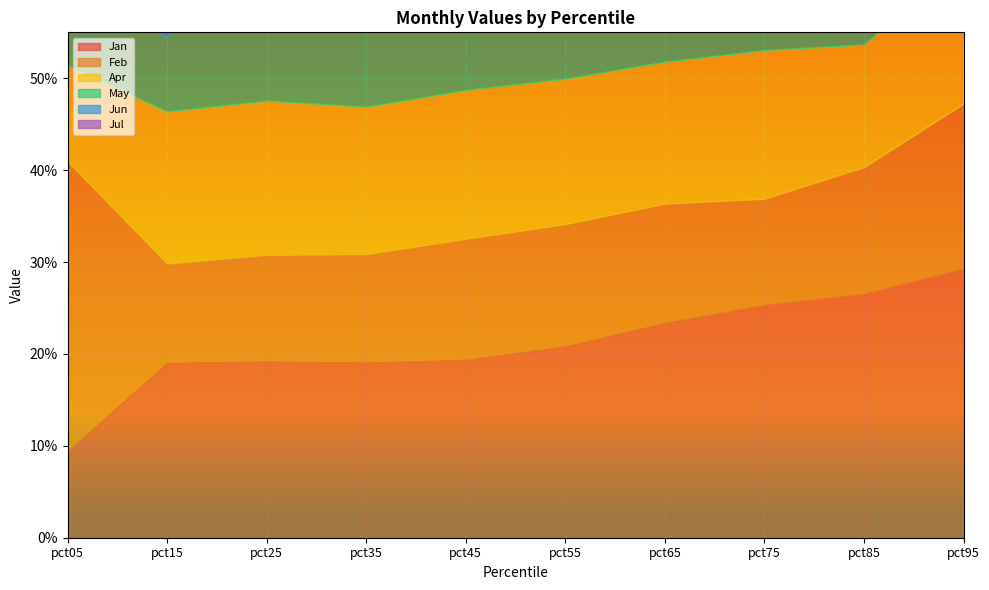

Which category has the highest value in the Feb series?

pct05